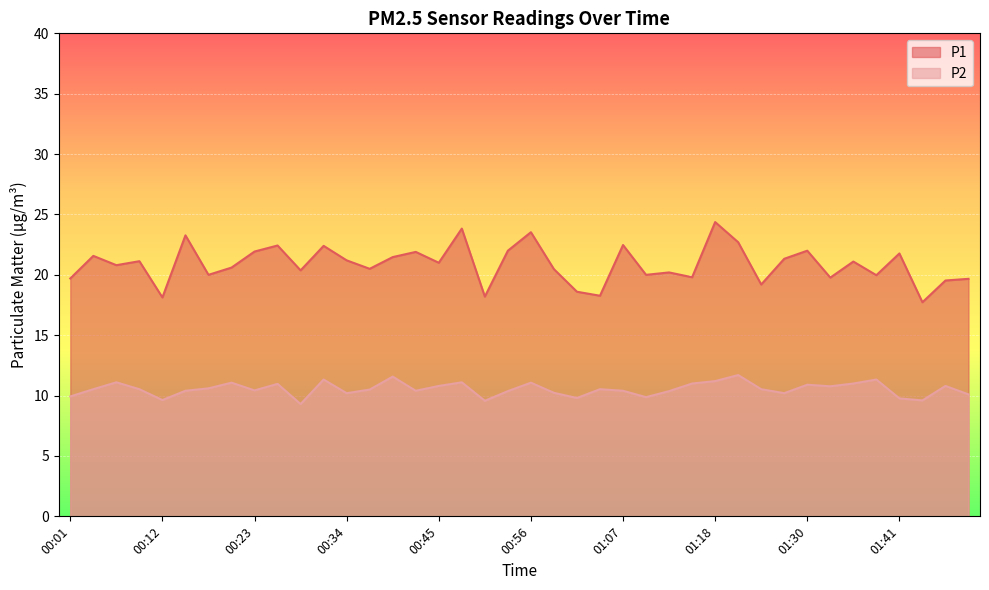

Reading right to left, list all the values displayed in this chart.

P1: 01:52=19.7	01:49=19.5	01:46=17.7	01:41=21.8	01:38=20.0	01:35=21.1	01:32=19.8	01:30=22.0	01:27=21.3	01:24=19.2	01:21=22.7	01:18=24.4	01:16=19.8	01:13=20.2	01:10=20.0	01:07=22.5	01:05=18.3	01:02=18.6	00:59=20.5	00:56=23.5	00:53=22.0	00:51=18.2	00:48=23.8	00:45=21.0	00:42=21.9	00:40=21.5	00:37=20.5	00:34=21.2	00:31=22.4	00:29=20.4	00:26=22.4	00:23=21.9	00:20=20.6	00:17=20.0	00:15=23.3	00:12=18.1	00:09=21.1	00:06=20.8	00:04=21.6	00:01=19.7
P2: 01:52=10.1	01:49=10.8	01:46=9.6	01:41=9.8	01:38=11.3	01:35=11.0	01:32=10.8	01:30=10.9	01:27=10.2	01:24=10.5	01:21=11.7	01:18=11.2	01:16=11.0	01:13=10.4	01:10=9.9	01:07=10.4	01:05=10.5	01:02=9.8	00:59=10.2	00:56=11.1	00:53=10.4	00:51=9.6	00:48=11.1	00:45=10.8	00:42=10.4	00:40=11.6	00:37=10.5	00:34=10.2	00:31=11.3	00:29=9.3	00:26=11.0	00:23=10.4	00:20=11.1	00:17=10.6	00:15=10.4	00:12=9.6	00:09=10.5	00:06=11.1	00:04=10.5	00:01=9.9